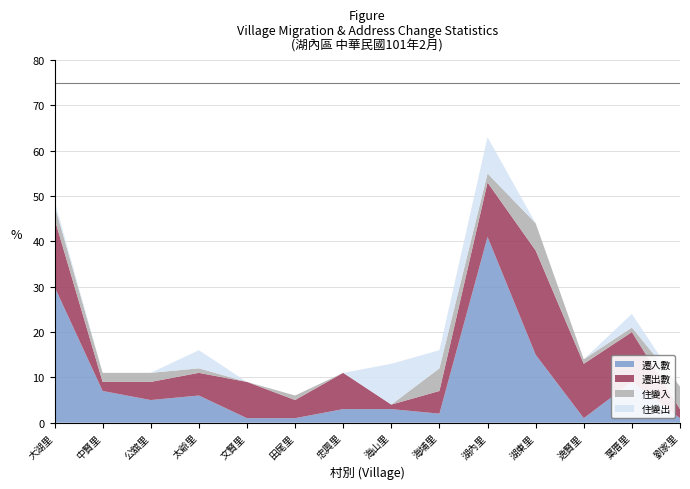

Reading left to right, what are all the values shown in this chart?

遷入數: 大湖里=30	中賢里=7	公舘里=5	太爺里=6	文賢里=1	田尾里=1	忠興里=3	海山里=3	海埔里=2	湖內里=41	湖東里=15	逸賢里=1	葉厝里=9	劉家里=1
遷出數: 大湖里=15	中賢里=2	公舘里=4	太爺里=5	文賢里=8	田尾里=4	忠興里=8	海山里=1	海埔里=5	湖內里=12	湖東里=23	逸賢里=12	葉厝里=11	劉家里=2
住變入: 大湖里=3	中賢里=2	公舘里=2	太爺里=1	文賢里=0	田尾里=1	忠興里=0	海山里=0	海埔里=5	湖內里=2	湖東里=6	逸賢里=1	葉厝里=1	劉家里=5
住變出: 大湖里=1	中賢里=0	公舘里=0	太爺里=4	文賢里=0	田尾里=0	忠興里=0	海山里=9	海埔里=4	湖內里=8	湖東里=0	逸賢里=0	葉厝里=3	劉家里=0